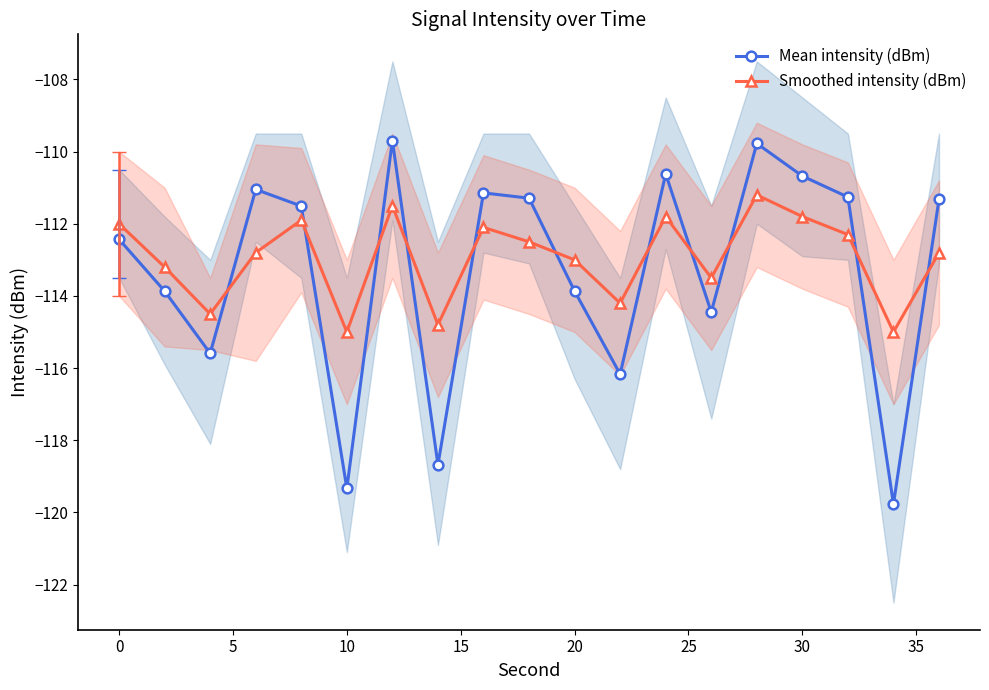

What is the highest value of the Mean intensity (dBm) series?

-109.7